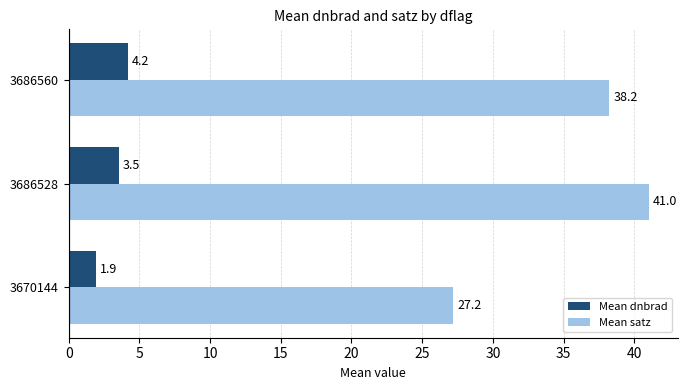

What is the sum of all Mean dnbrad values?

9.7